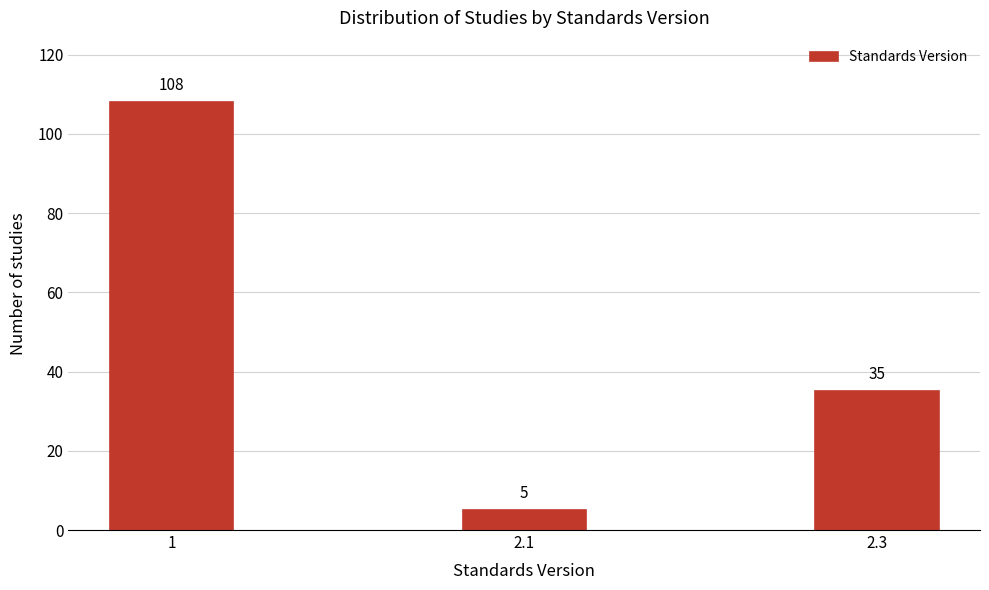

Reading left to right, transcribe all the data shown in this chart.

1=108	2.1=5	2.3=35